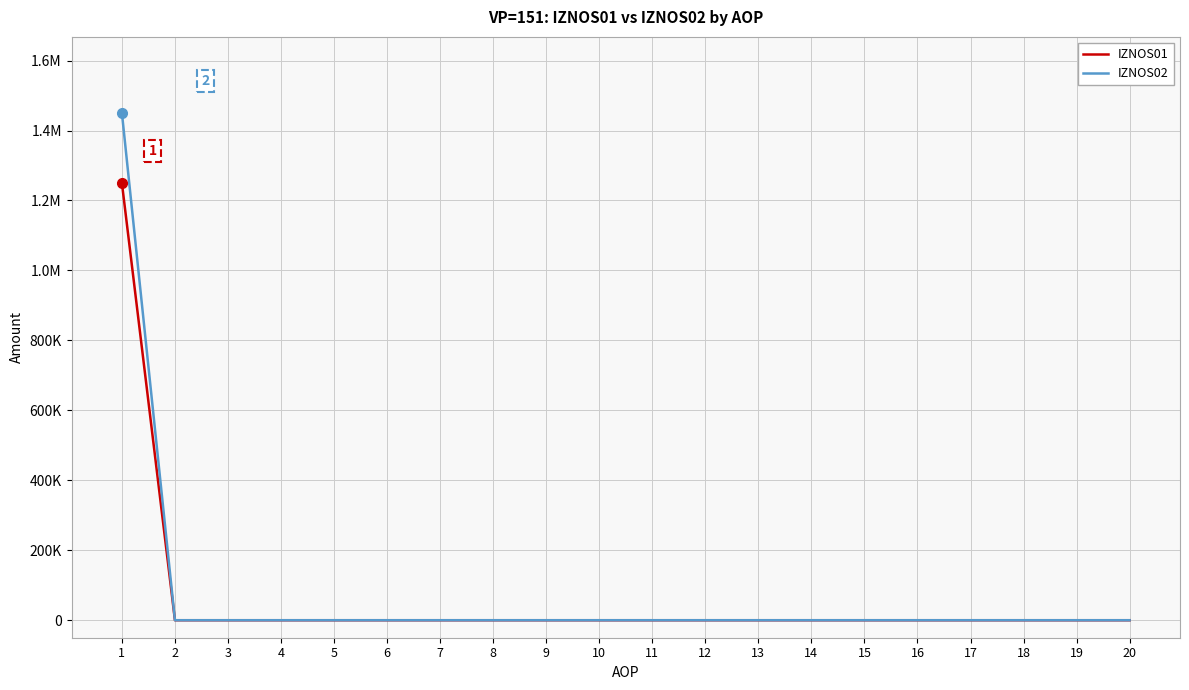

Reading left to right, what are all the values shown in this chart?

IZNOS01: 1249575.0	0.0	0.0	0.0	0.0	0.0	0.0	0.0	0.0	0.0	0.0	0.0	0.0	0.0	0.0	0.0	0.0	0.0	0.0	0.0
IZNOS02: 1450117.8	0.0	0.0	0.0	0.0	0.0	0.0	0.0	0.0	0.0	0.0	0.0	0.0	0.0	0.0	0.0	0.0	0.0	0.0	0.0